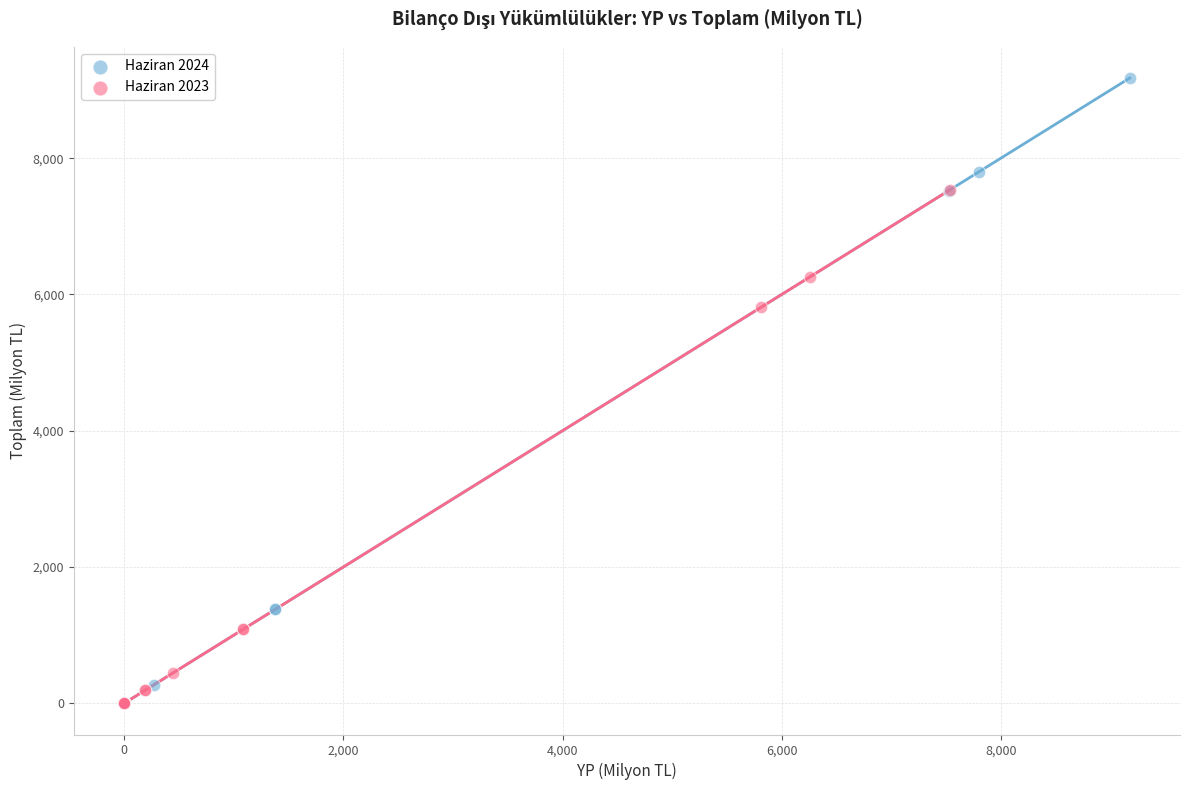

Which series contains the highest Y value?

Haziran 2024